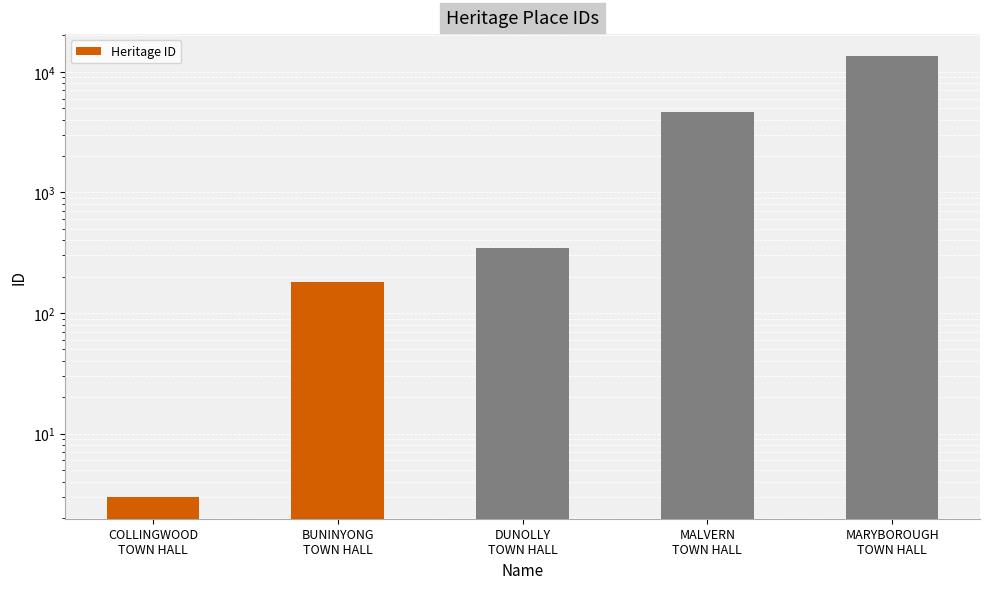

What is the difference between the values at COLLINGWOOD
TOWN HALL and DUNOLLY
TOWN HALL?

342